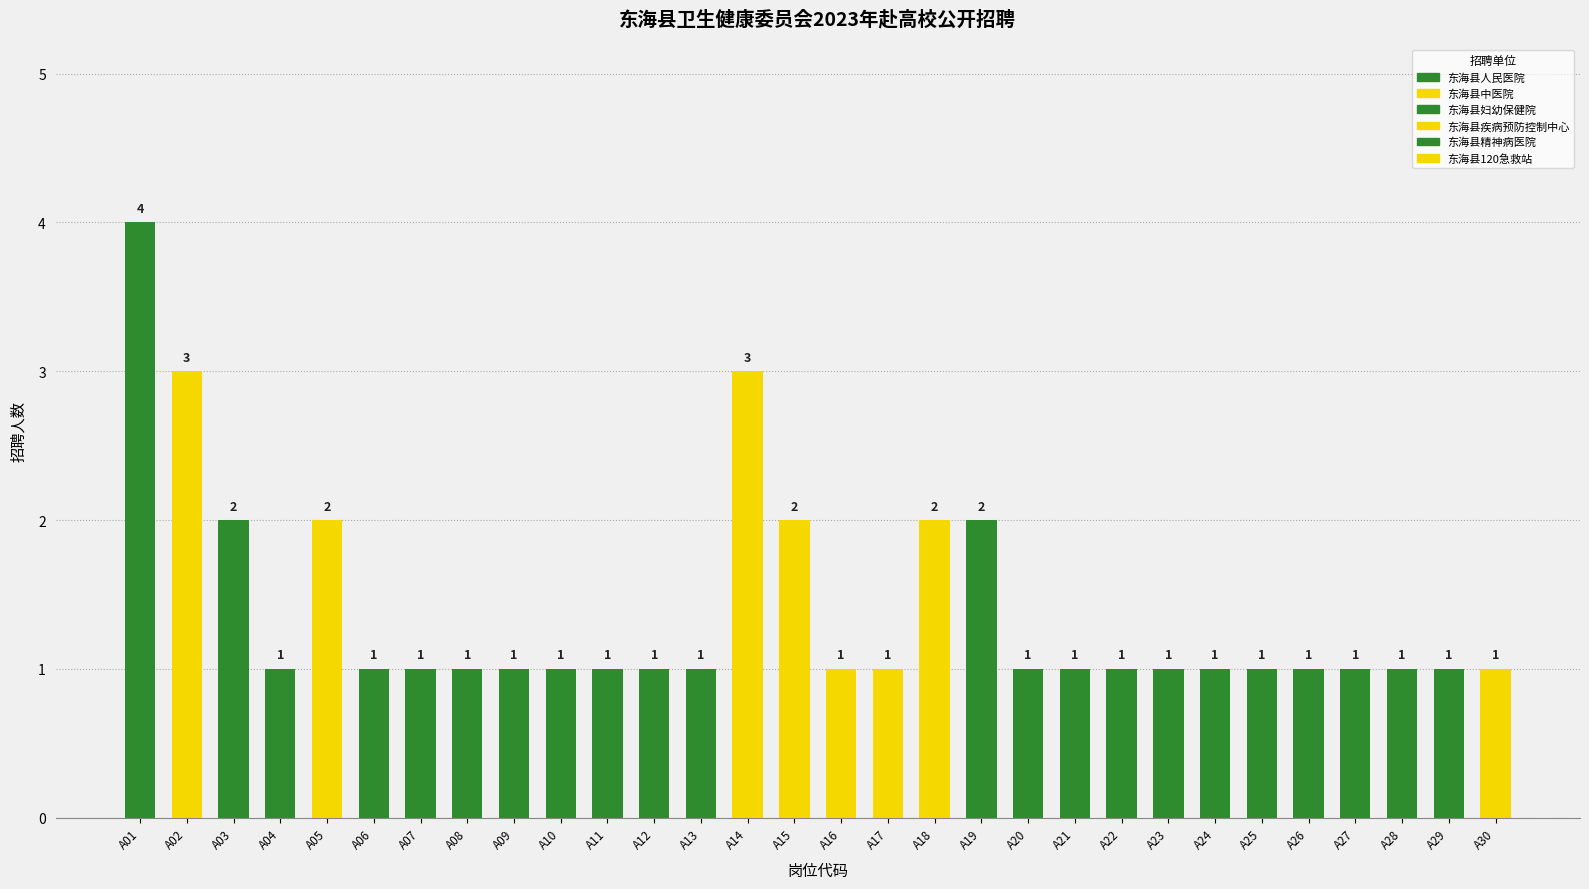

Reading left to right, list all the values displayed in this chart.

A01=4	A02=3	A03=2	A04=1	A05=2	A06=1	A07=1	A08=1	A09=1	A10=1	A11=1	A12=1	A13=1	A14=3	A15=2	A16=1	A17=1	A18=2	A19=2	A20=1	A21=1	A22=1	A23=1	A24=1	A25=1	A26=1	A27=1	A28=1	A29=1	A30=1